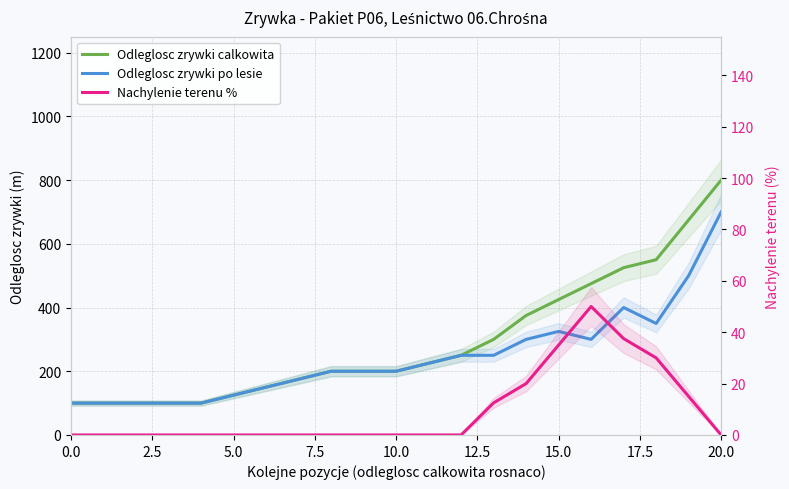

Reading right to left, what are all the values shown in this chart?

Odleglosc zrywki calkowita: 800.0	675.0	550.0	525.0	475.0	425.0	375.0	300.0	250.0	225.0	200.0	200.0	200.0	175.0	150.0	125.0	100.0	100.0	100.0	100.0	100.0
Odleglosc zrywki po lesie: 700.0	500.0	350.0	400.0	300.0	325.0	300.0	250.0	250.0	225.0	200.0	200.0	200.0	175.0	150.0	125.0	100.0	100.0	100.0	100.0	100.0
Nachylenie terenu %: 0.0	15.0	30.0	37.5	50.0	35.0	20.0	12.5	0.0	0.0	0.0	0.0	0.0	0.0	0.0	0.0	0.0	0.0	0.0	0.0	0.0